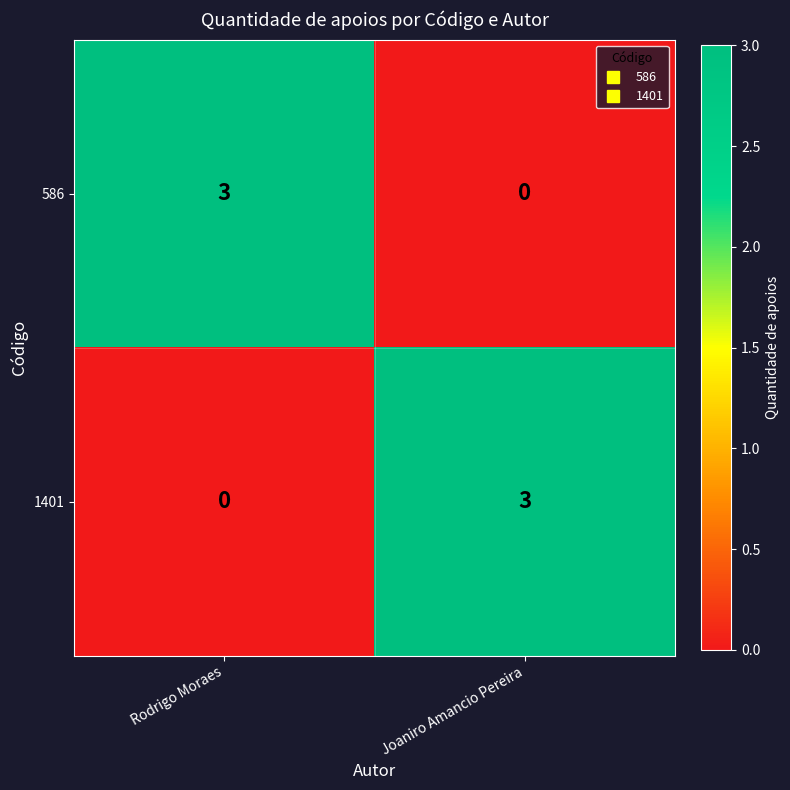

Reading right to left, extract all data points from this chart.

586: 0	3
1401: 3	0